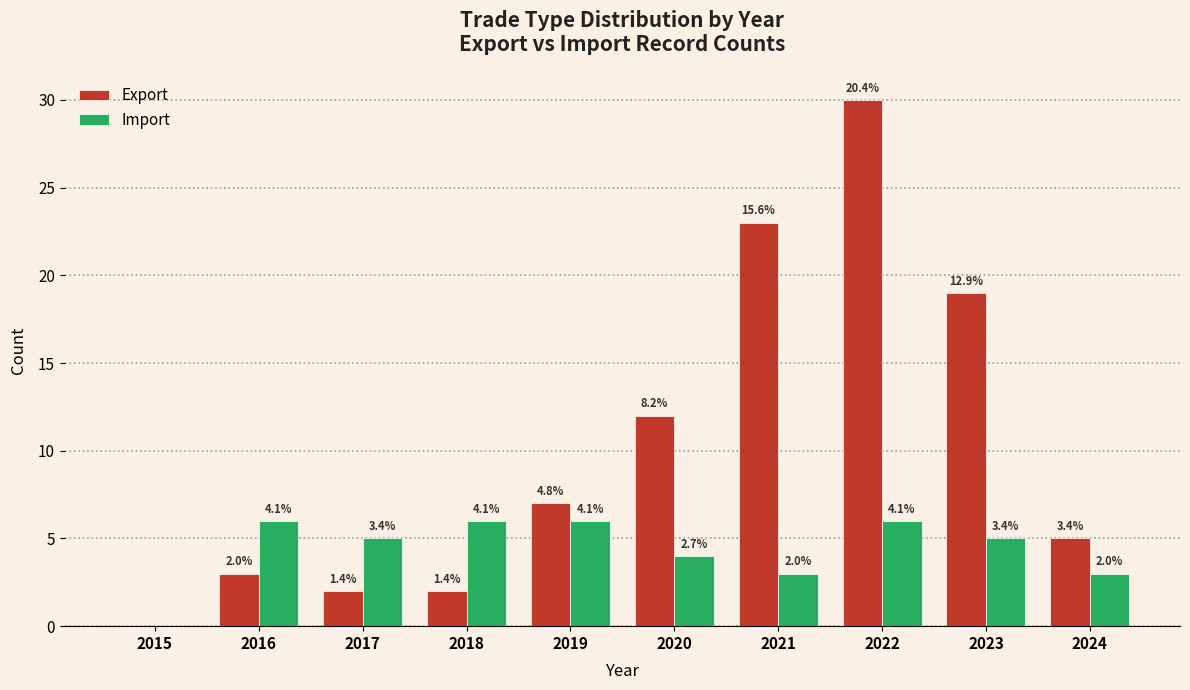

How many groups of bars are there?

10